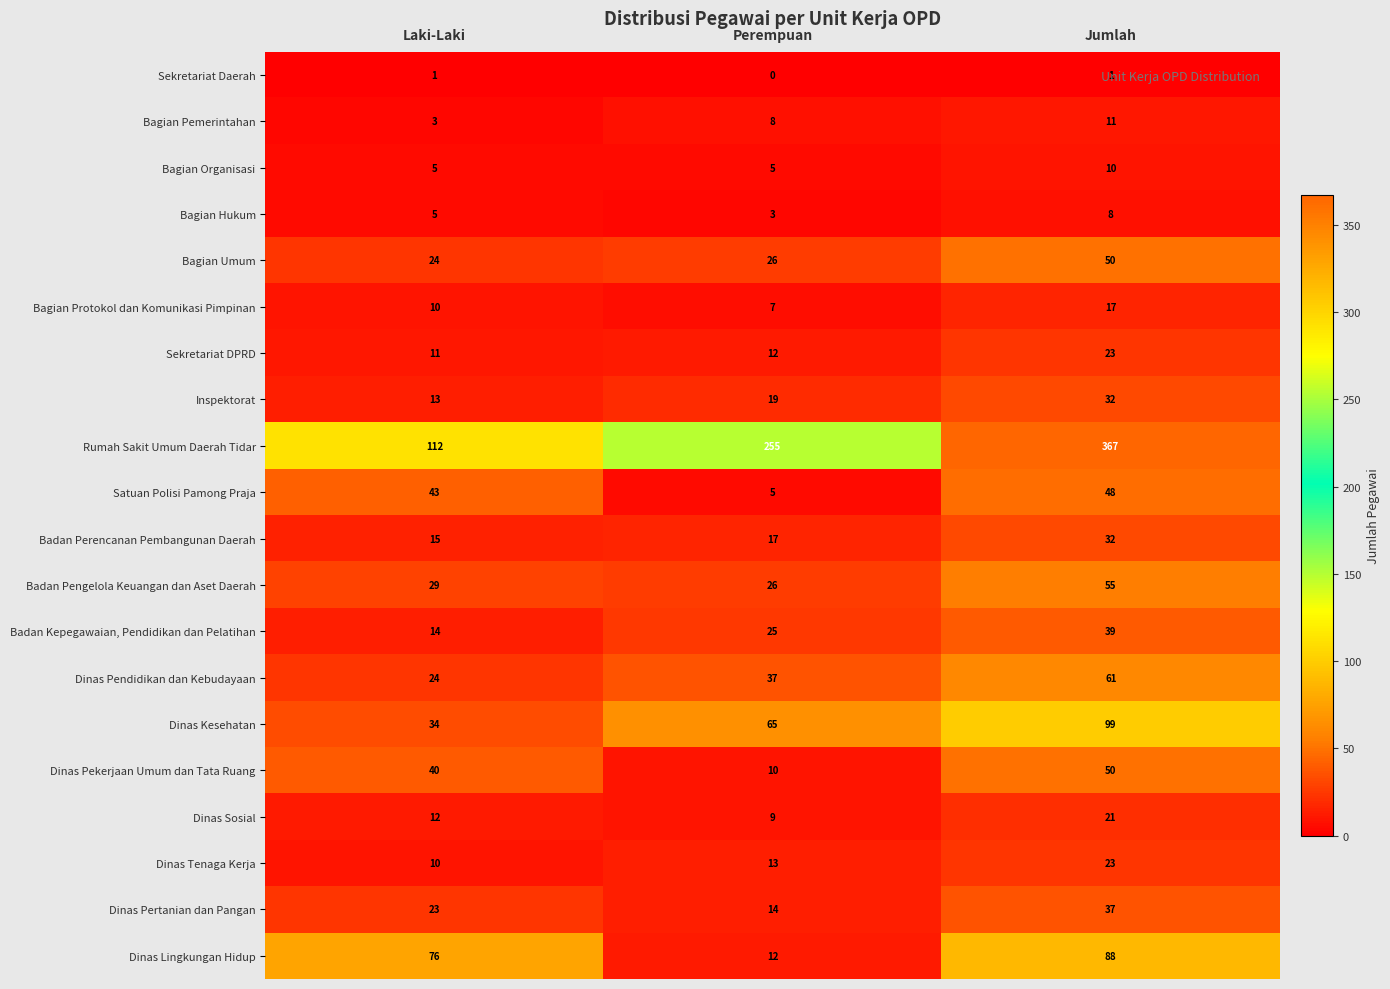

What is the difference between the Satuan Polisi Pamong Praja values at Laki-Laki and Perempuan?

38